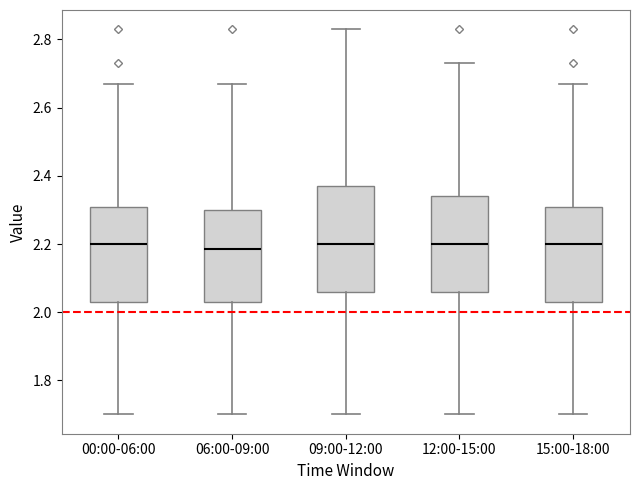

Which box is the tallest, from its lower edge to its upper edge?

09:00-12:00